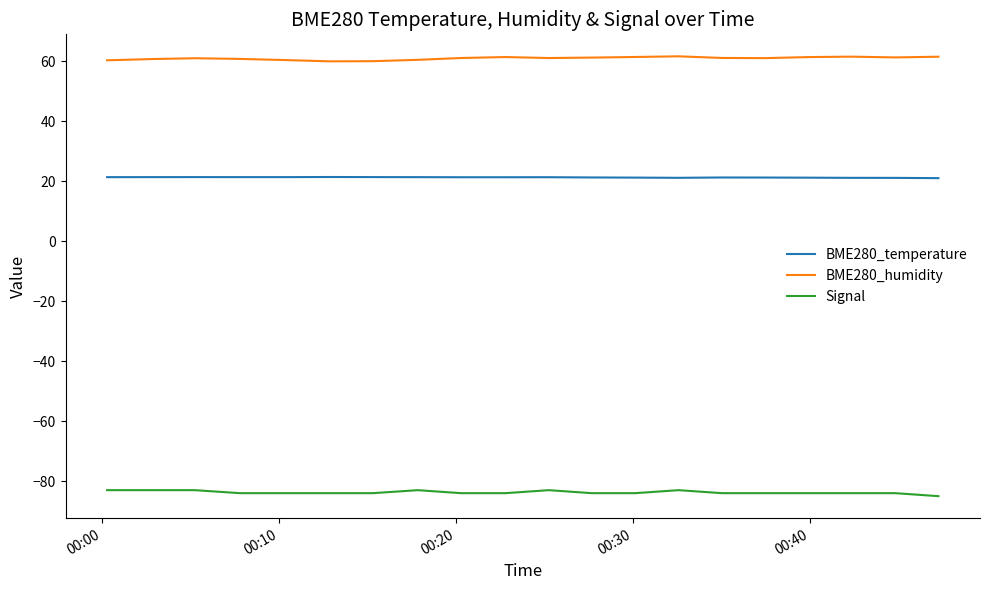

What is the smallest value displayed?

-85.0